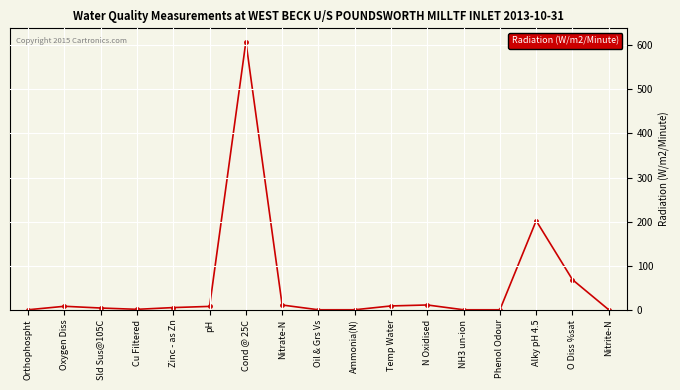

What is the sum of the values at Nitrite-N and NH3 un-ion?

0.1